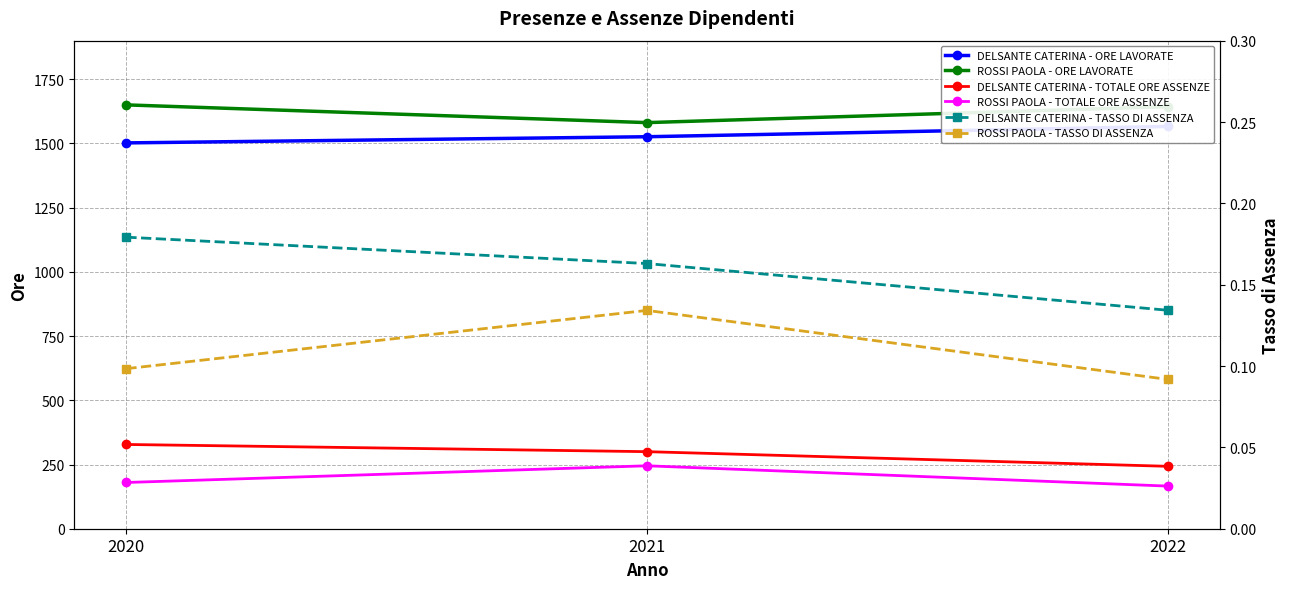

Which has a higher value, 2022 or 2020?

2022